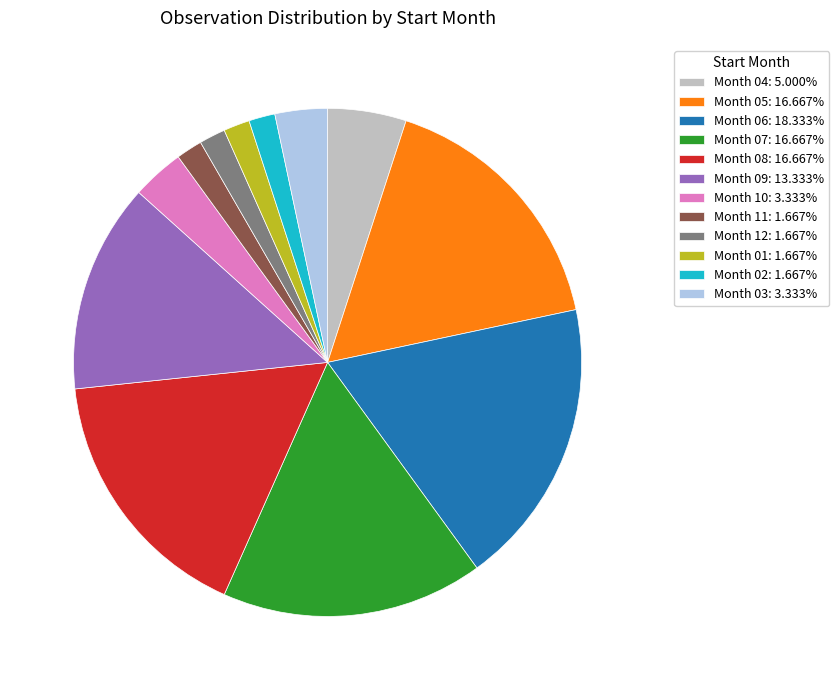

How many slices are in this pie chart?

12